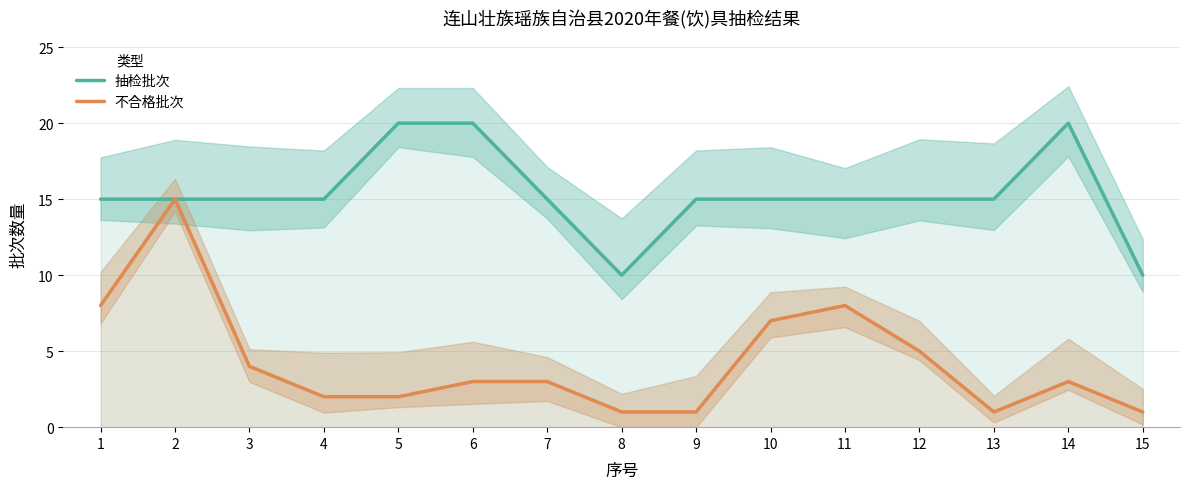

What is the value of the 不合格批次 point at the 4th from the left?

2